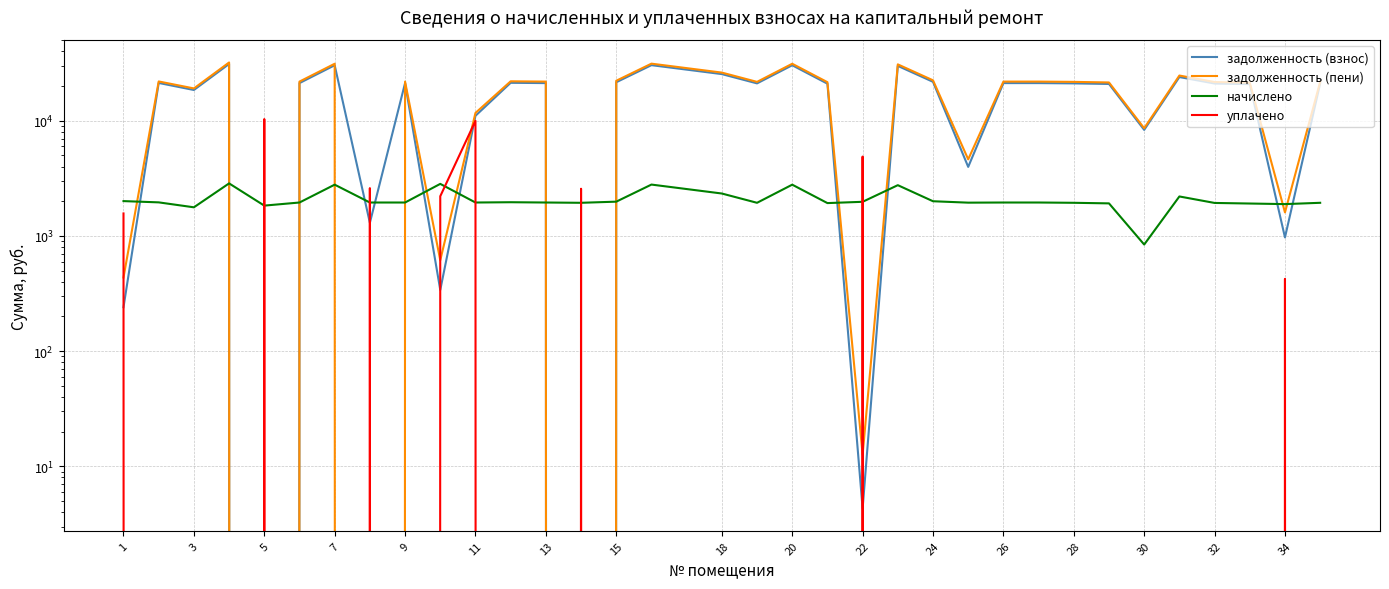

How many data points in задолженность (пени) are less than 21790?

15